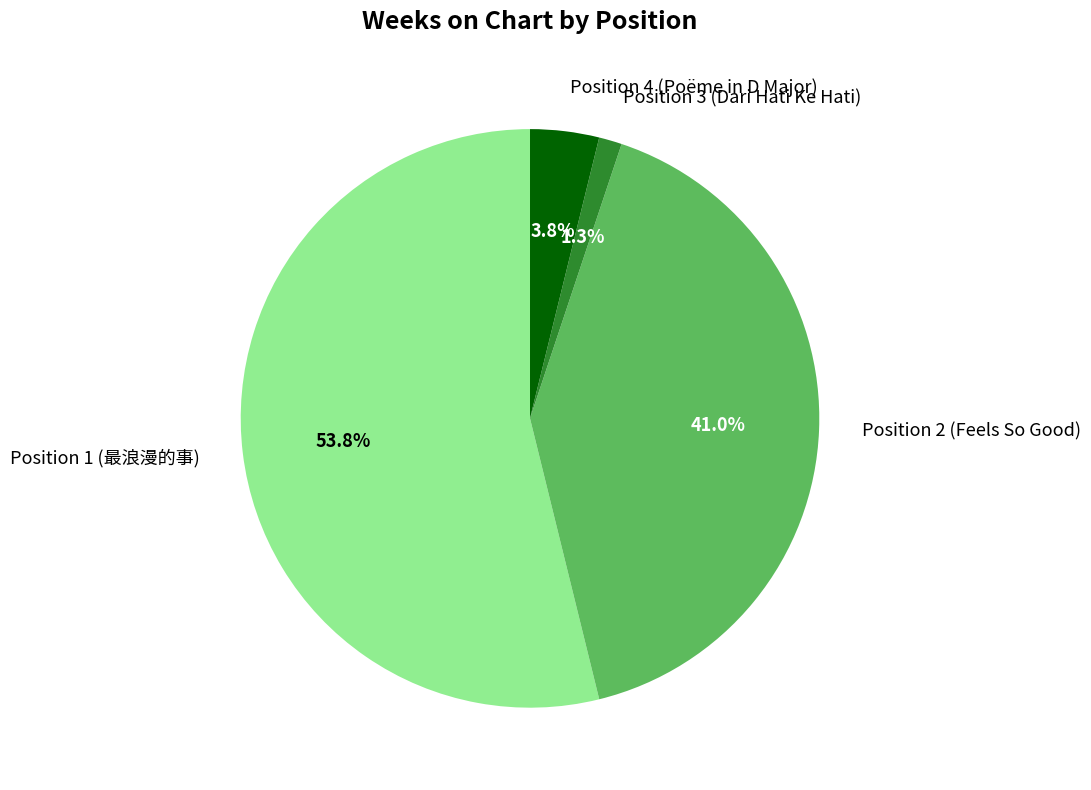

Is it true that Position 1 (最浪漫的事) is 40% of the pie?

False